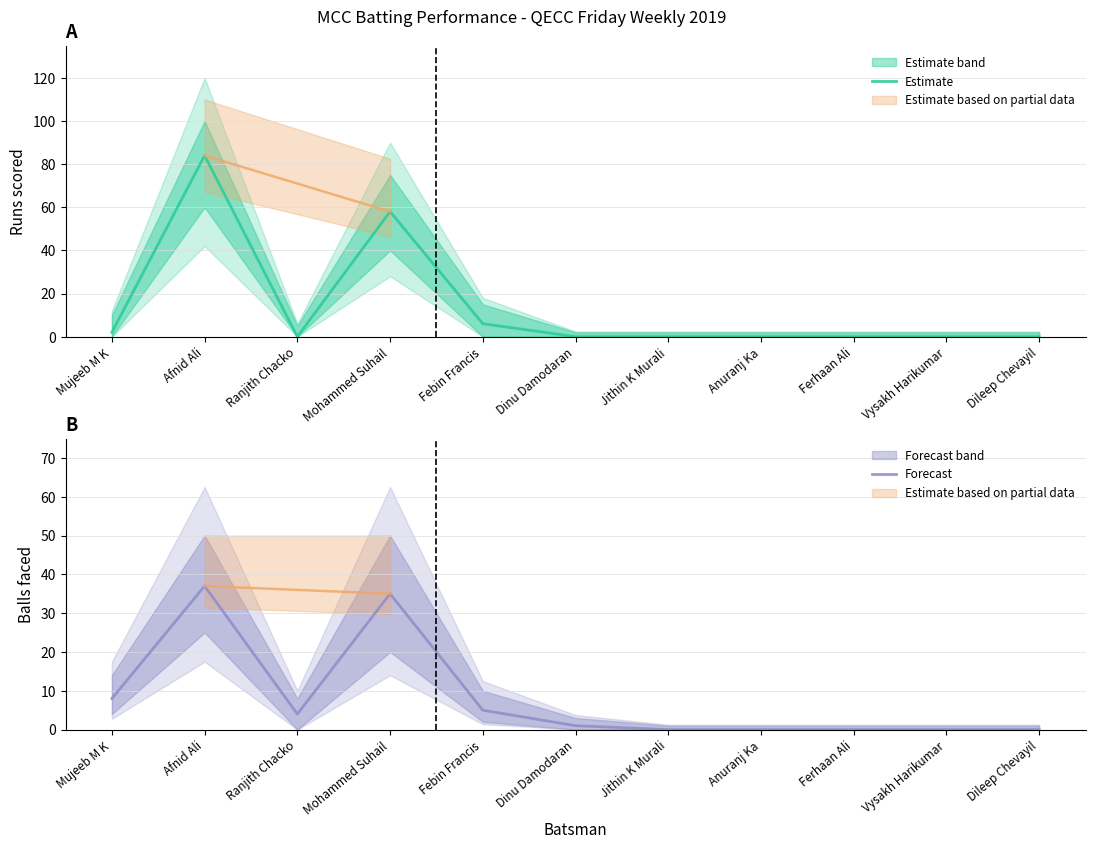

True or false: Estimate has more than 1 interior local peaks.

True